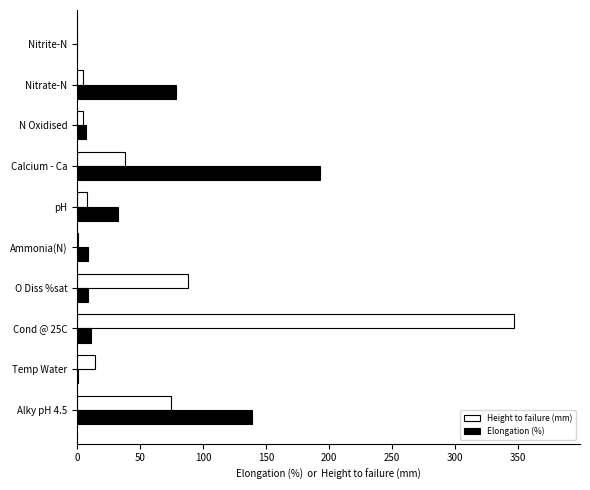

What is the maximum value for Elongation (%)?

193.0